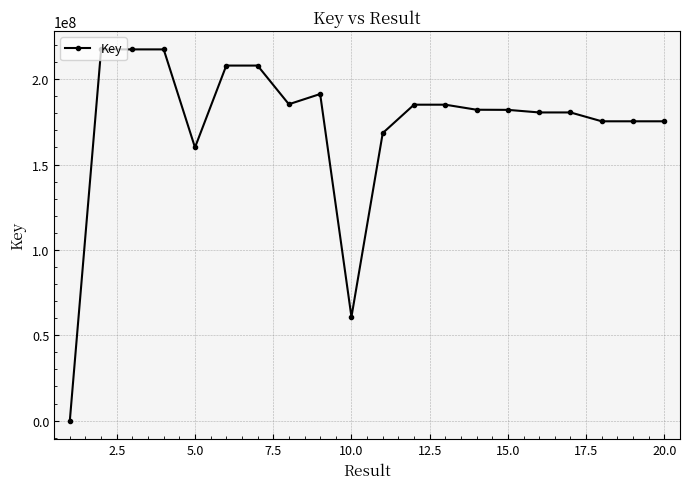

True or false: the data has more than 0 interior local peaks.

True